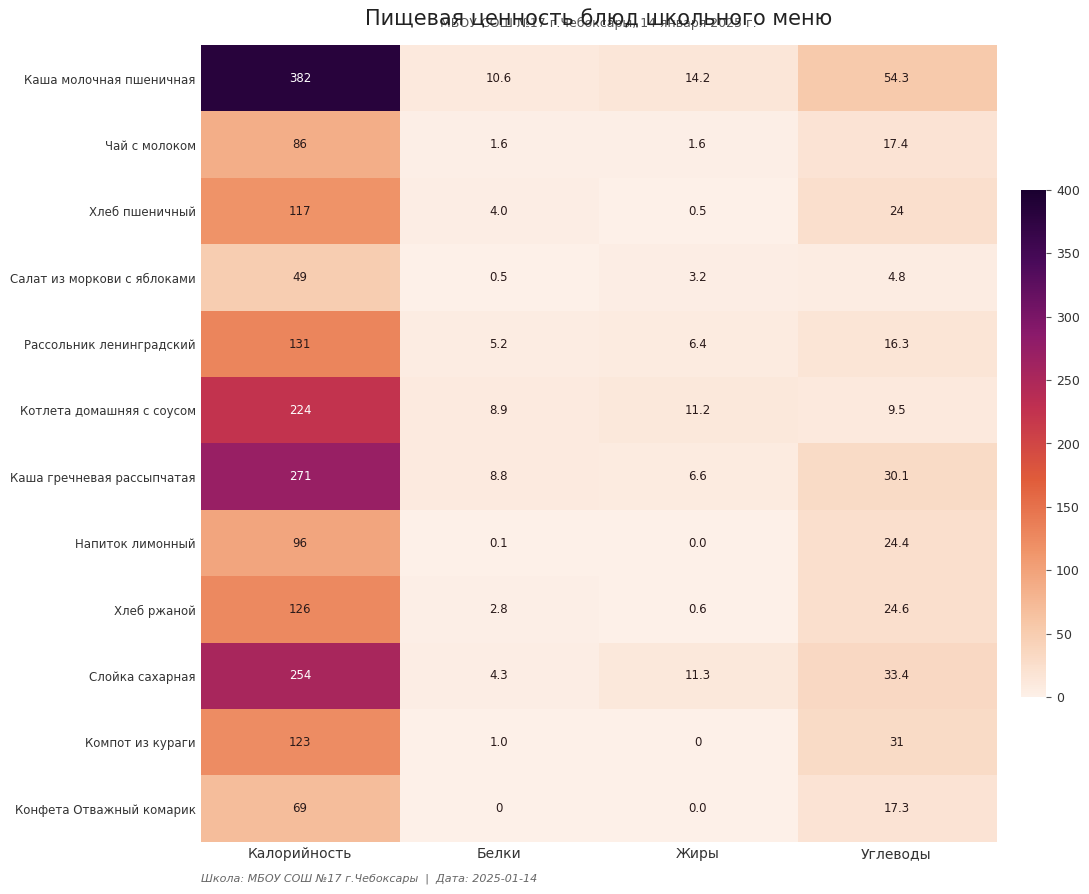

How many data points in Чай с молоком are above 17?

2